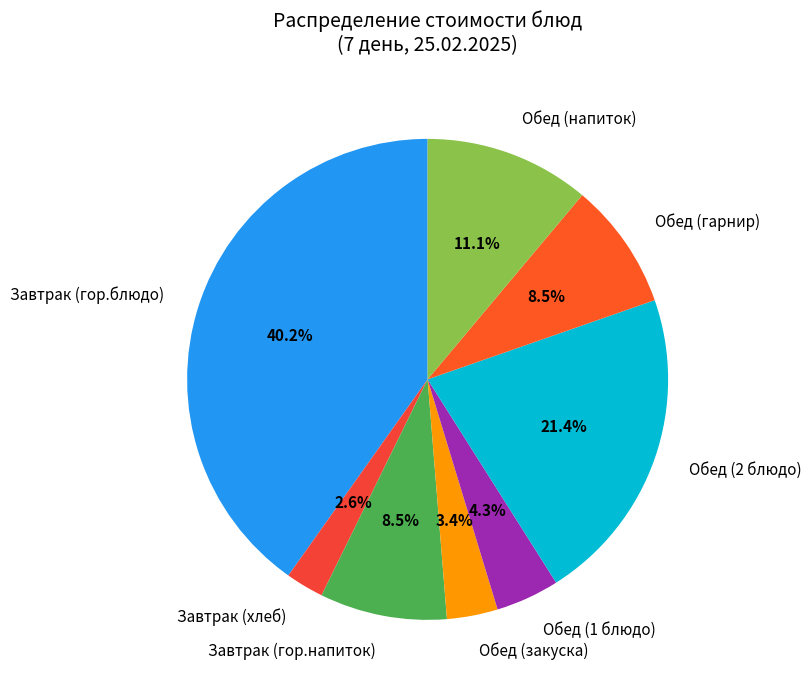

To the nearest percent, what is the difference between the largest and smallest slice percentages?

38%